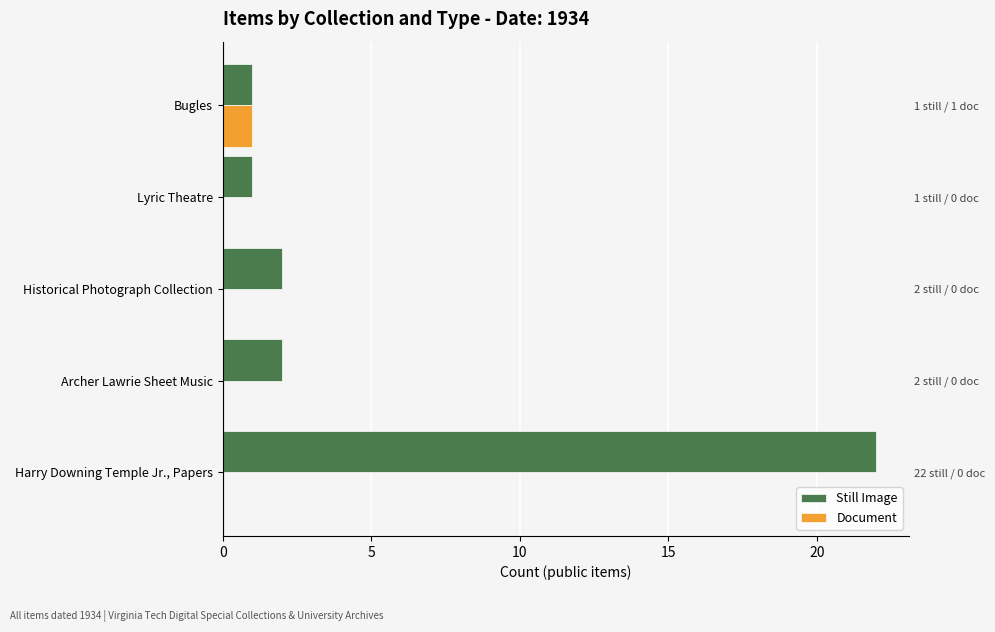

Which series has the widest spread of values?

Still Image